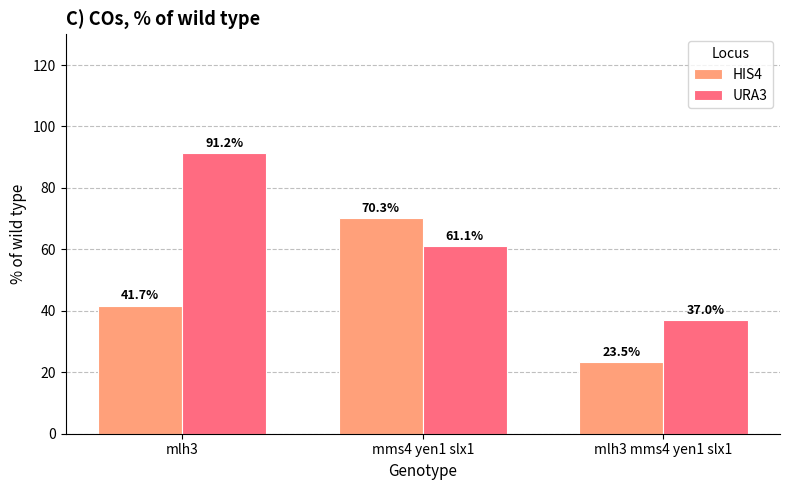

The HIS4 series shows 23.5 at mlh3 mms4 yen1 slx1. True or false?

True